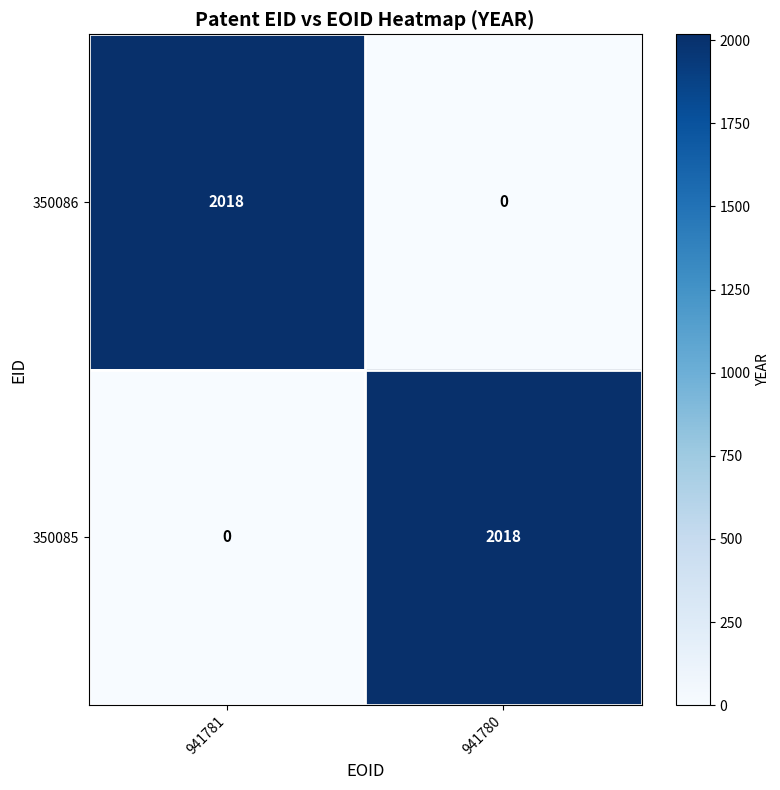

What is the total value across all series at 941781?

2018